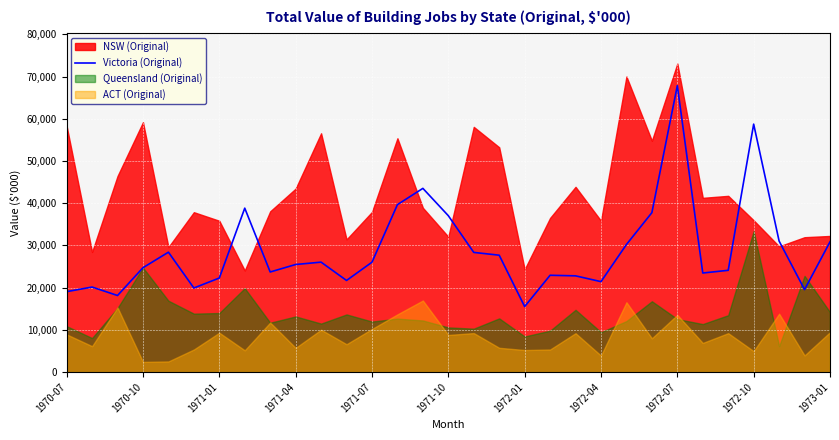

The value of Victoria (Original) at 1971-01 is 22281. True or false?

True